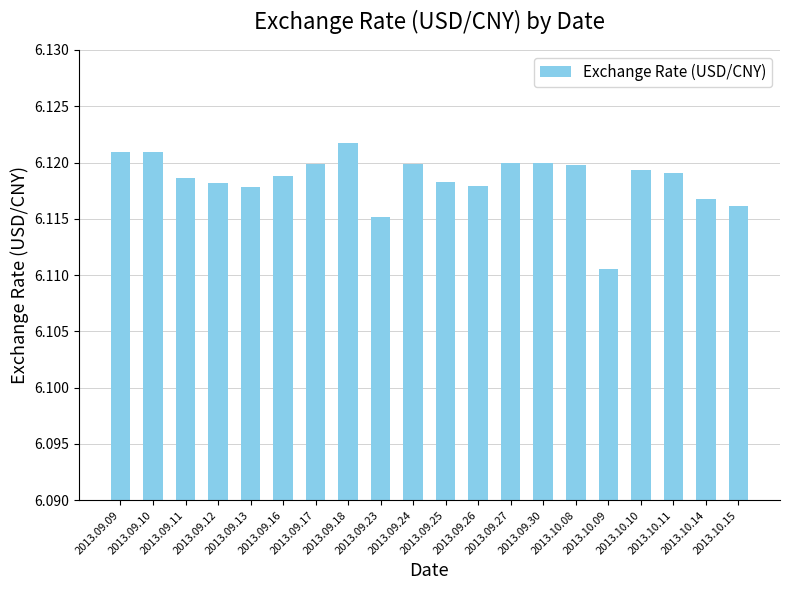

At which category does the chart reach its minimum across all series?

2013.10.09